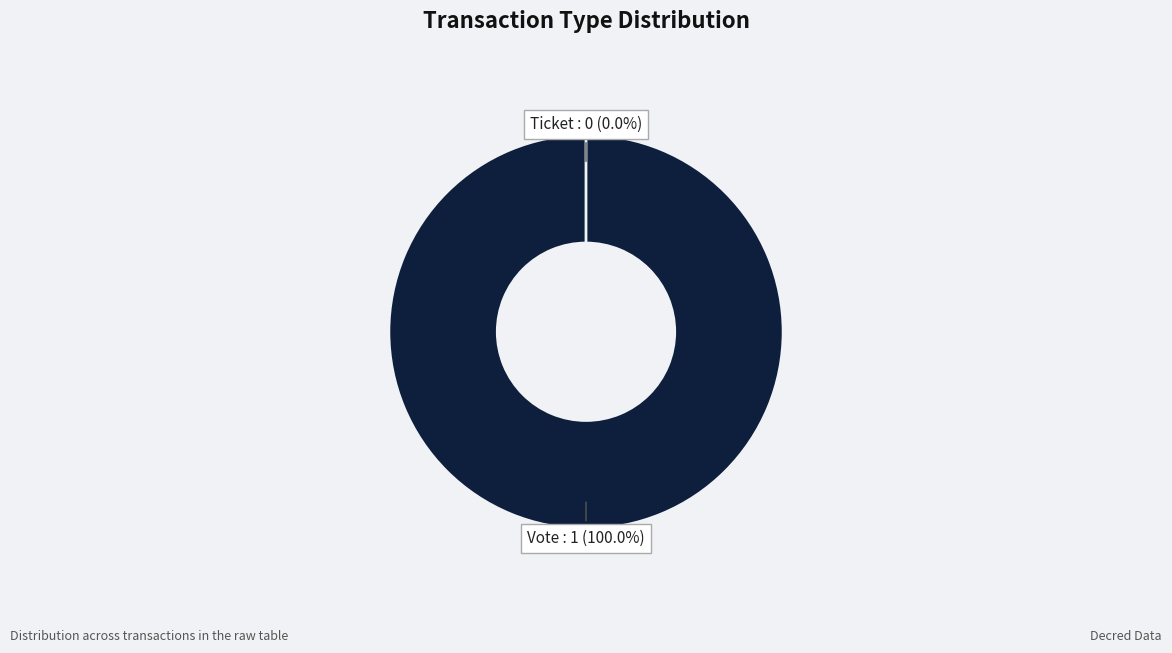

What is the change in value from Vote to Ticket?

-1